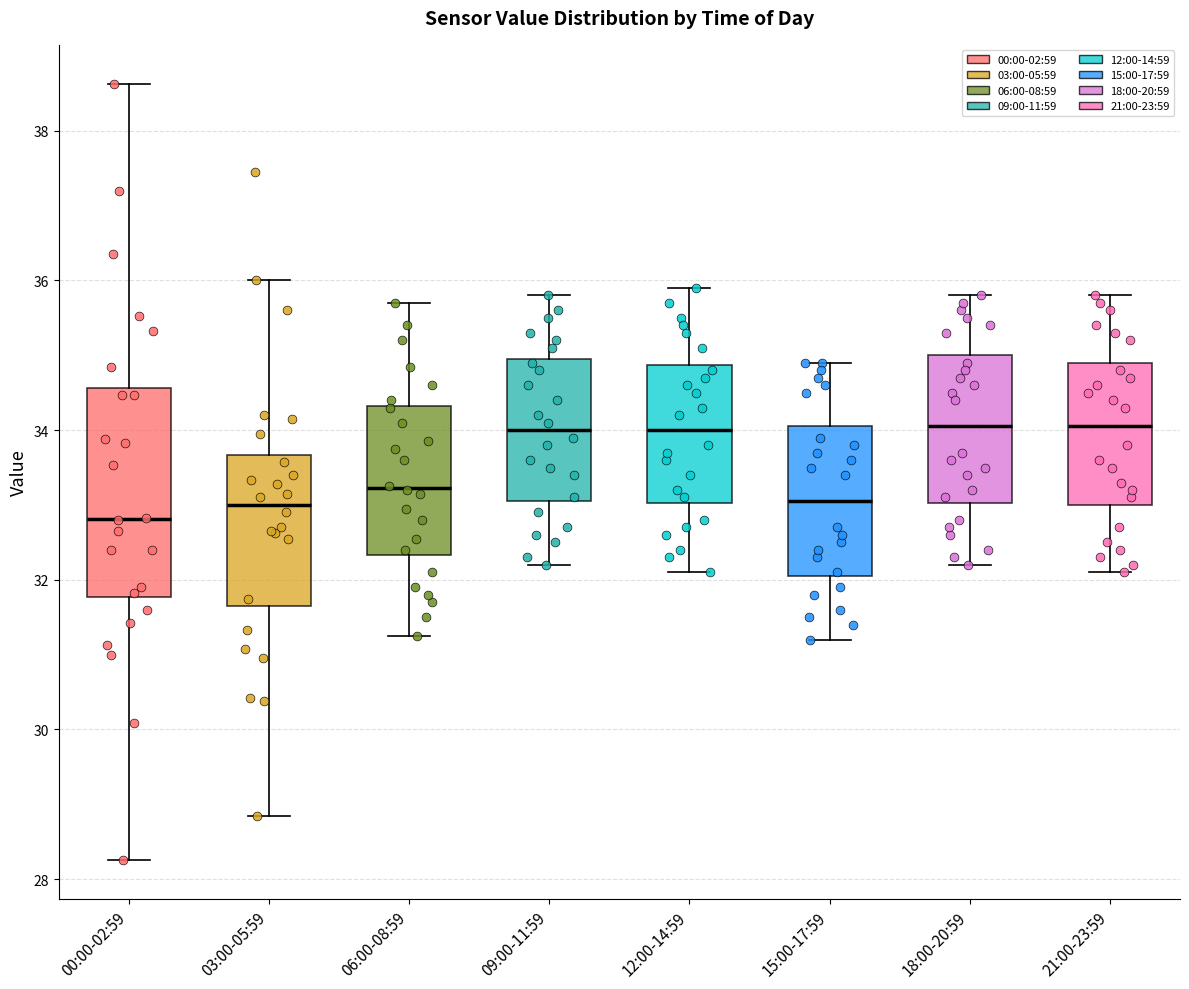

Where does the upper whisker of the box for 00:00-02:59 end on the y-axis? The values are not printed on the chart, so give them approximately, as read against the axis.

38.6